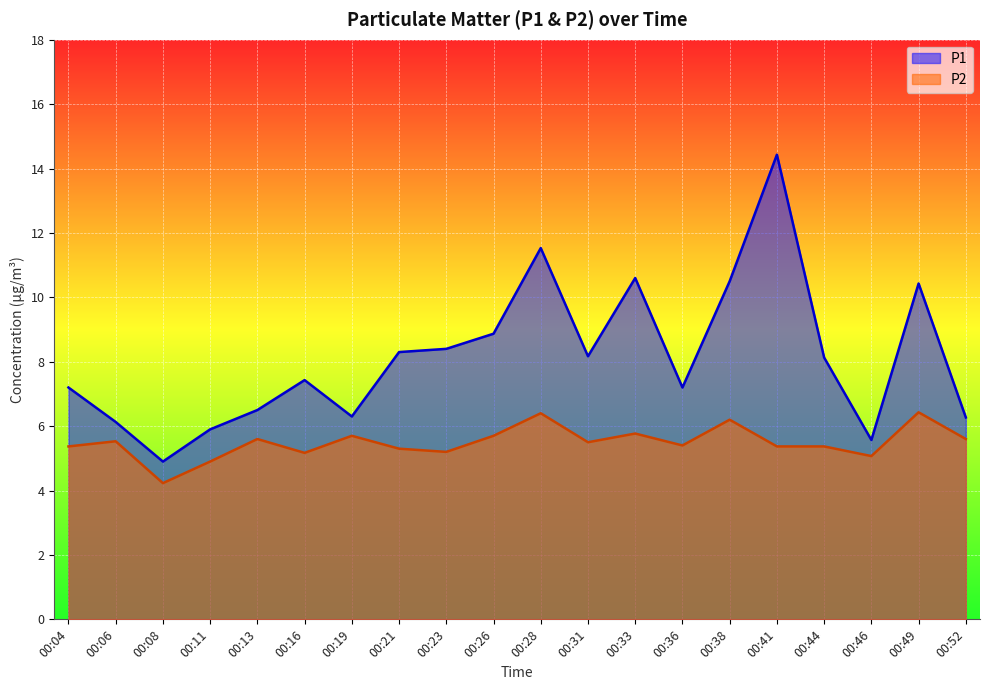

Is it true that P2 equals 5.3 at 00:21?

True